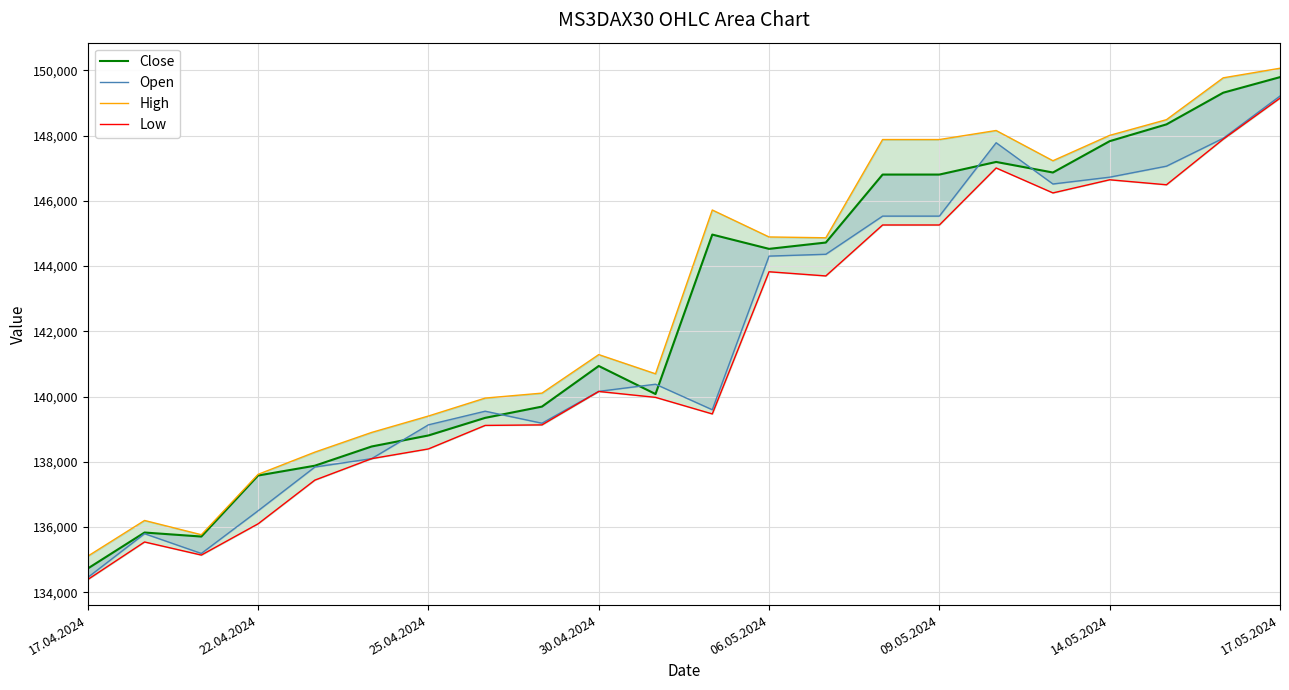

The value of Open at 09.05.2024 is 145531. True or false?

True